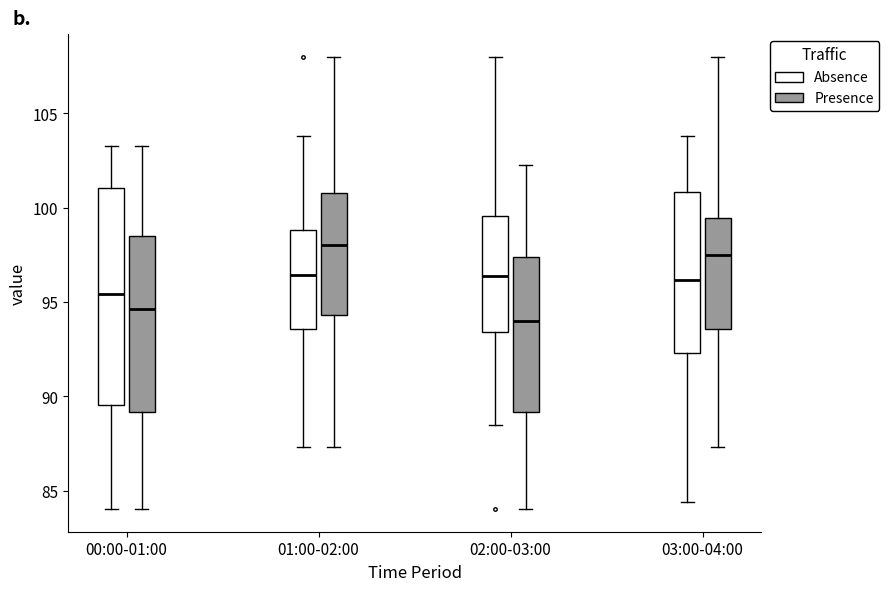

Where is the upper edge of the box for 02:00-03:00 (Absence) on the y-axis? The values are not printed on the chart, so give them approximately, as read against the axis.

99.5